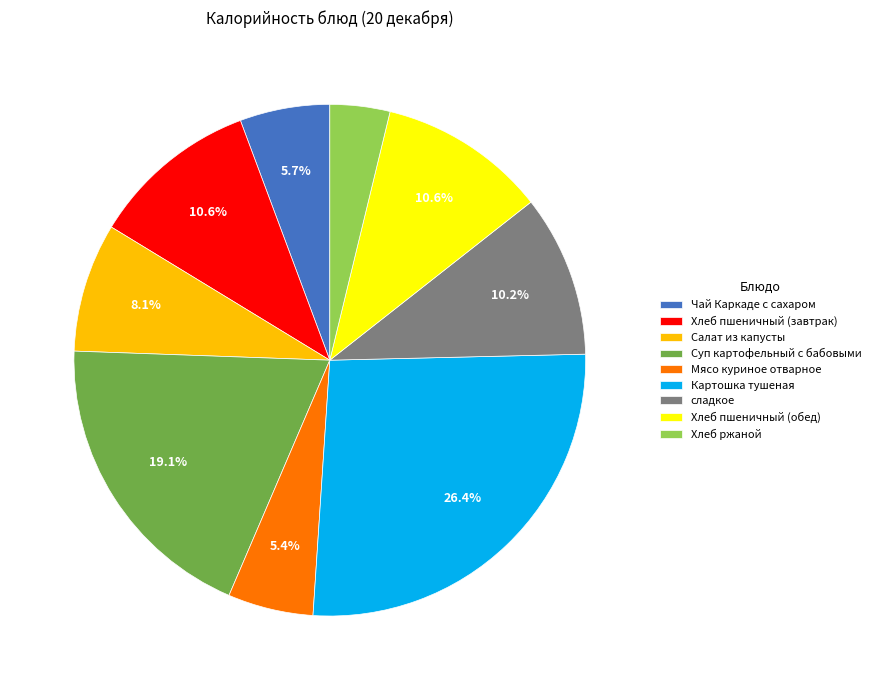

Do Салат из капусты and Хлеб пшеничный (завтрак) together represent more than half of the pie?

No